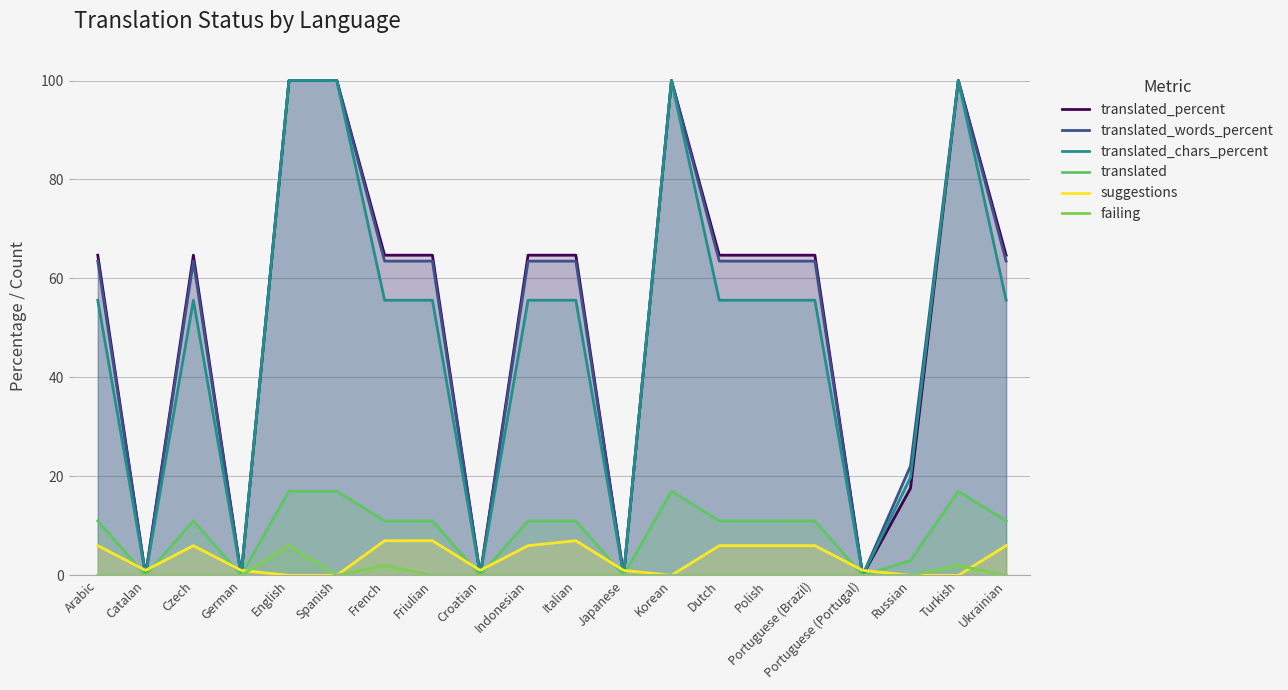

What is the sum of all failing values?

10.0